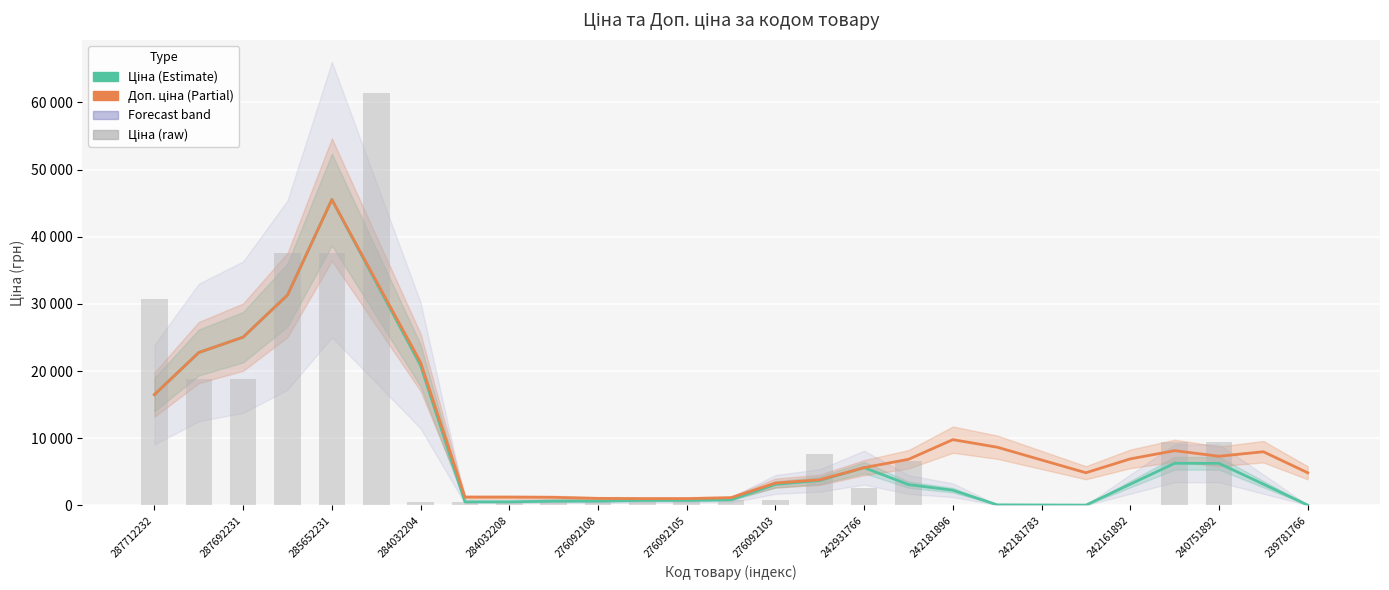

How many series are shown in this chart?

3